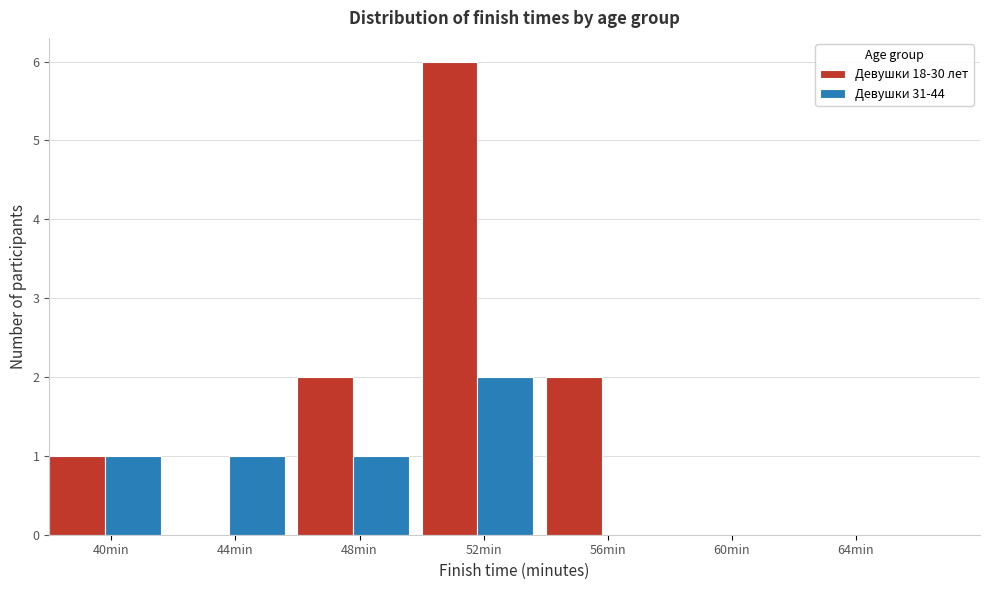

Reading left to right, transcribe all the data shown in this chart.

Девушки 18-30 лет: 40min=1	44min=0	48min=2	52min=6	56min=2	60min=0	64min=0
Девушки 31-44: 40min=1	44min=1	48min=1	52min=2	56min=0	60min=0	64min=0